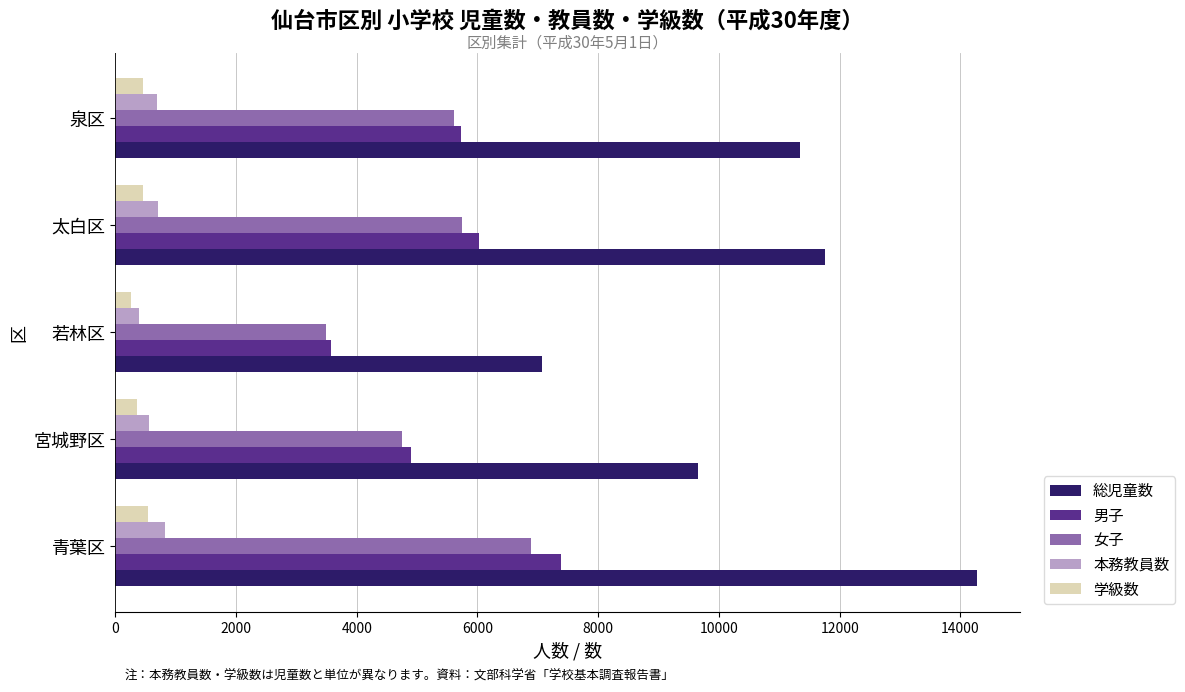

The value of 本務教員数 at 青葉区 is 824. True or false?

True